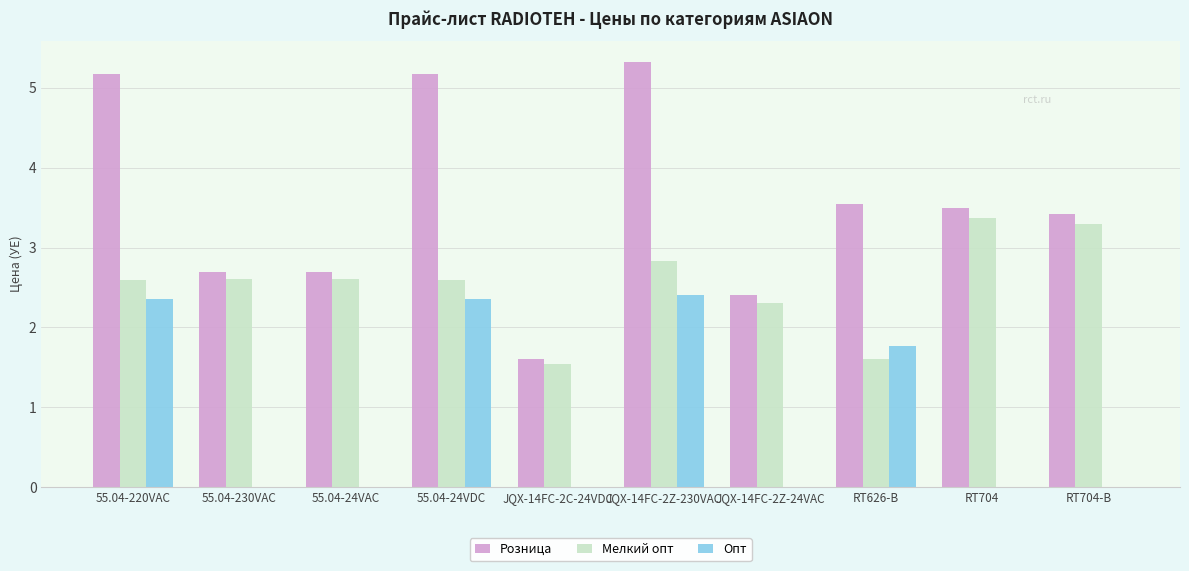

Is it true that Розница equals 2.4 at JQX-14FC-2Z-24VAC?

True